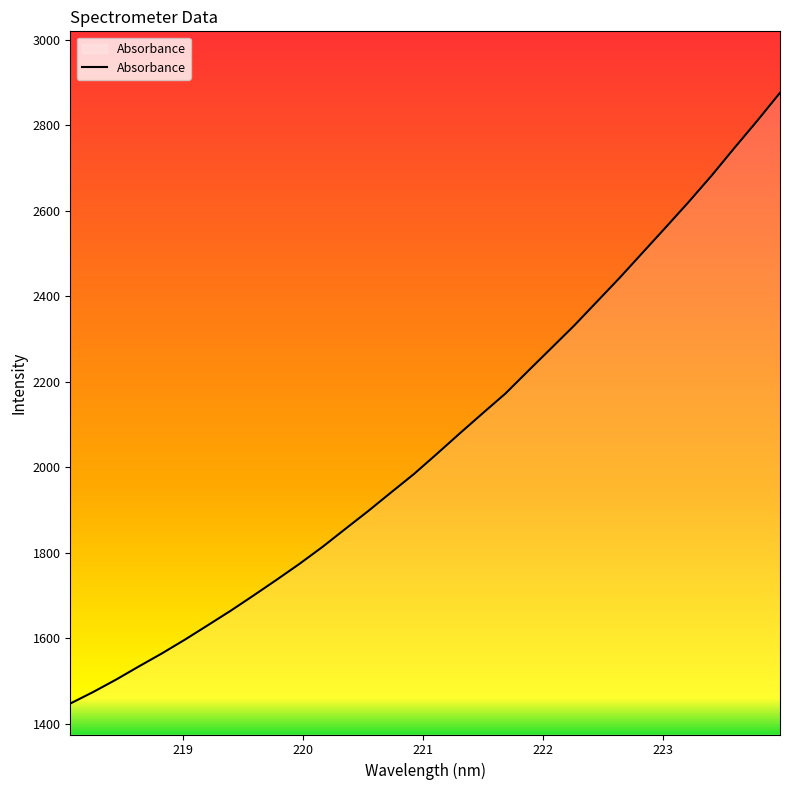

What is the difference between the maximum and minimum values?

1428.2